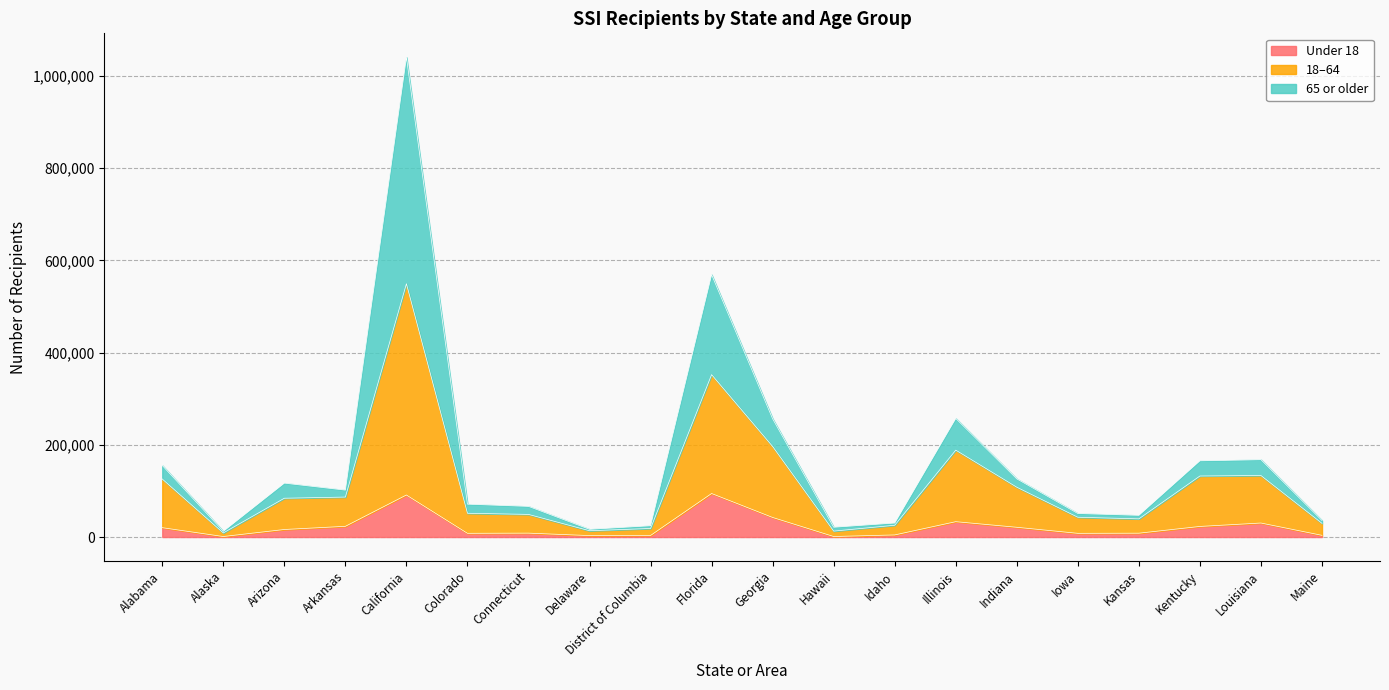

How many distinct data groups are displayed?

3